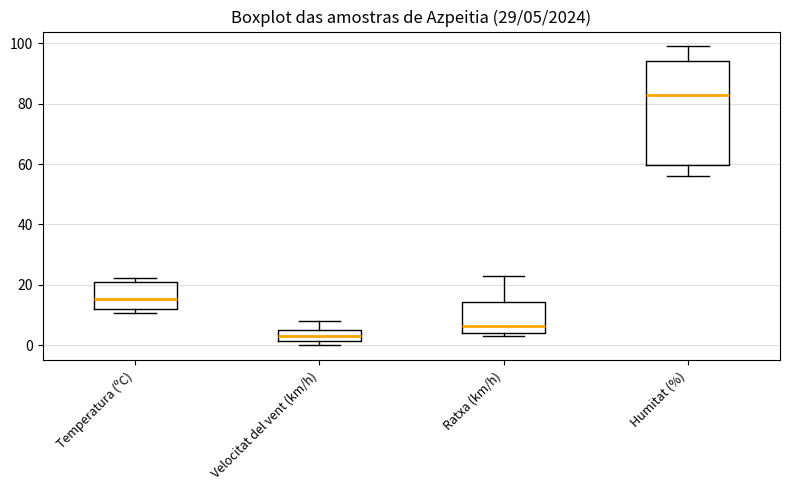

Which box is the tallest, from its lower edge to its upper edge?

Humitat (%)